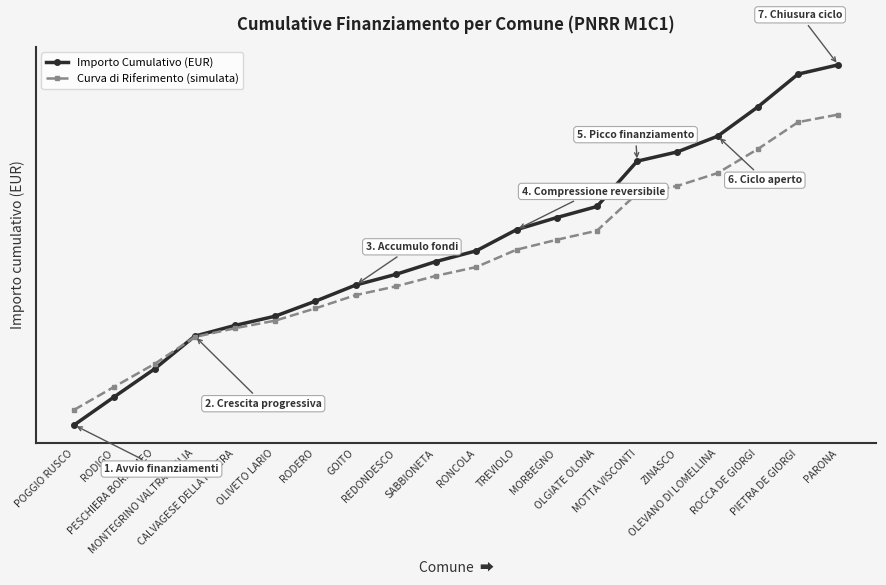

What value does the Importo Cumulativo (EUR) series have at PESCHIERA BORROMEO?

66523.0